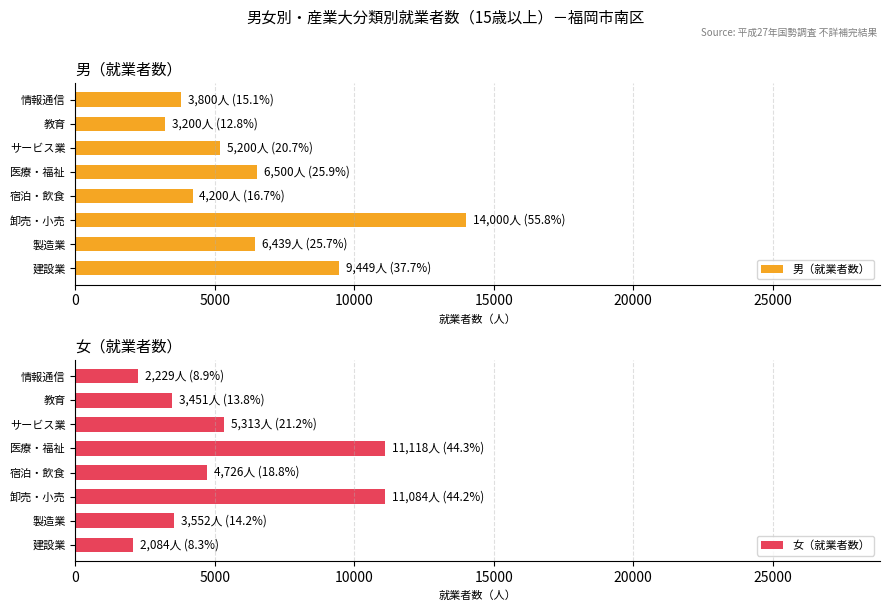

What is the minimum value shown in the chart?

2084